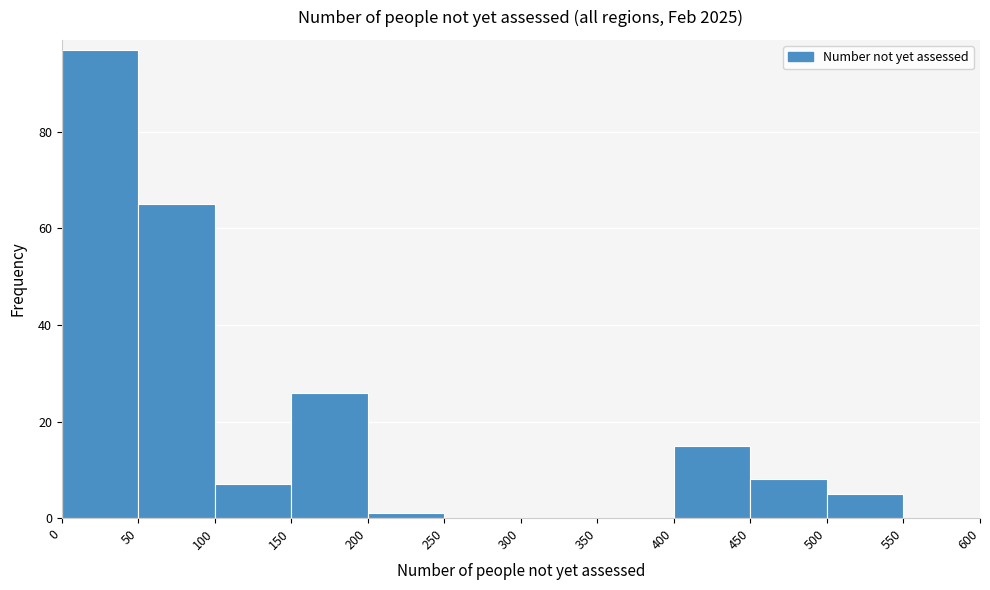

Reading left to right, transcribe this chart: for each bar, give the range it covers on the x-axis and its height. The values are not printed on the chart, so give them approximately, as read against the axis.

0 to 50: 98
50 to 100: 66
100 to 150: 8
150 to 200: 26
200 to 250: under 2
250 to 300: 0
300 to 350: 0
350 to 400: 0
400 to 450: 16
450 to 500: 8
500 to 550: 6
550 to 600: 0